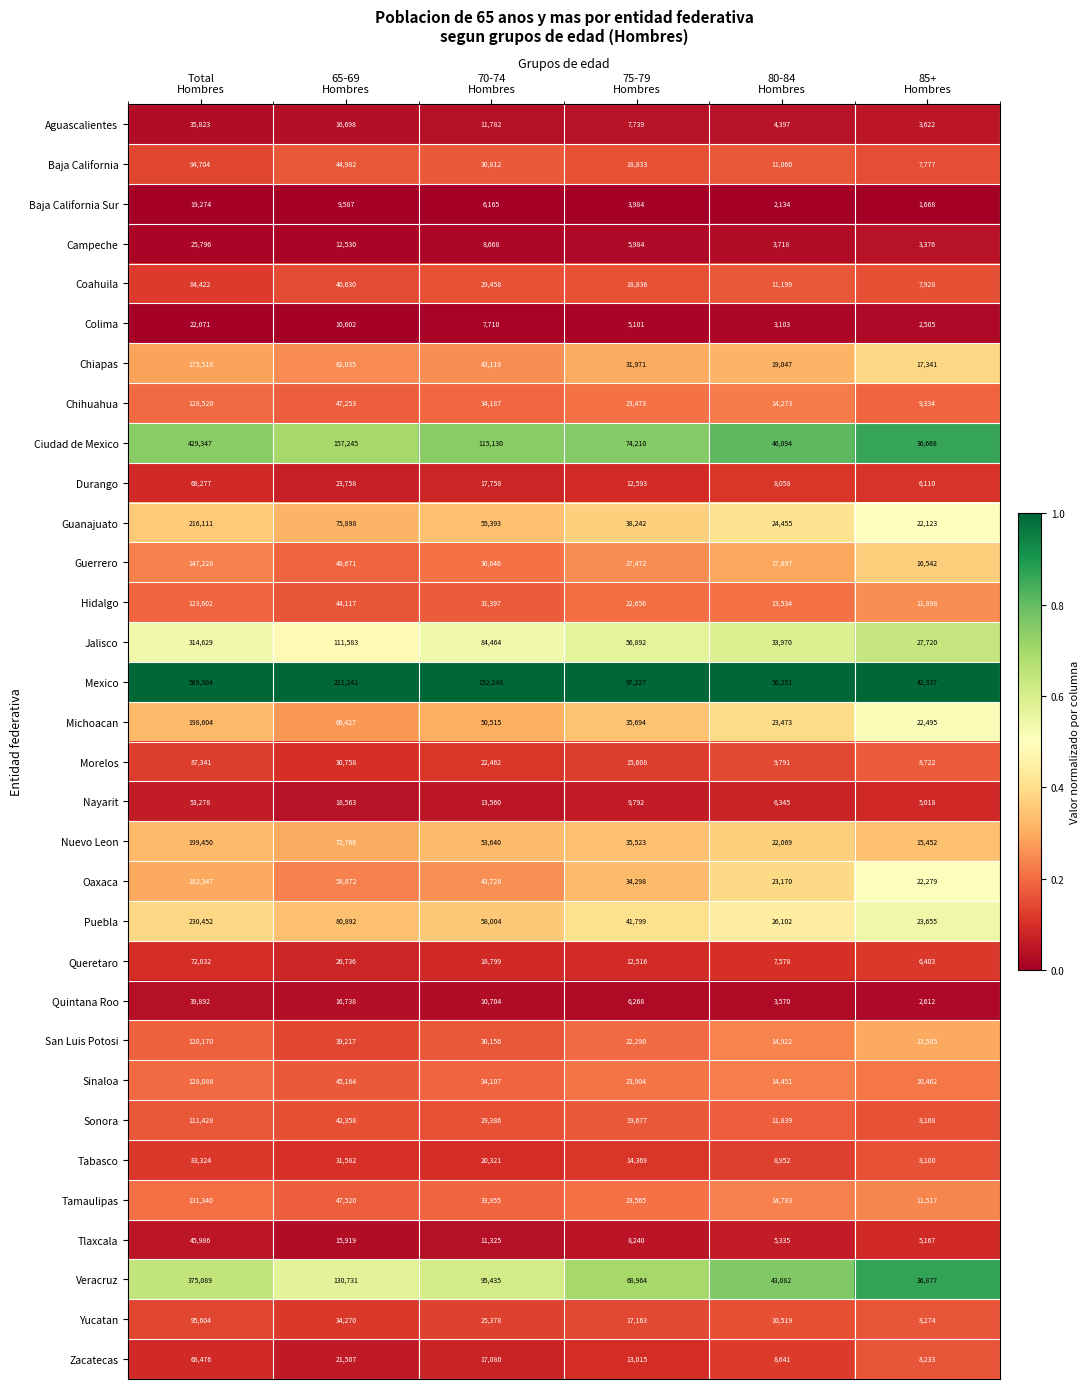

List the series in order of their peak value, highest first.

Mexico, Ciudad de Mexico, Veracruz, Jalisco, Puebla, Guanajuato, Nuevo Leon, Michoacan, Oaxaca, Chiapas, Guerrero, Tamaulipas, Chihuahua, Sinaloa, Hidalgo, San Luis Potosi, Sonora, Yucatan, Baja California, Morelos, Coahuila, Tabasco, Queretaro, Zacatecas, Durango, Nayarit, Tlaxcala, Quintana Roo, Aguascalientes, Campeche, Colima, Baja California Sur